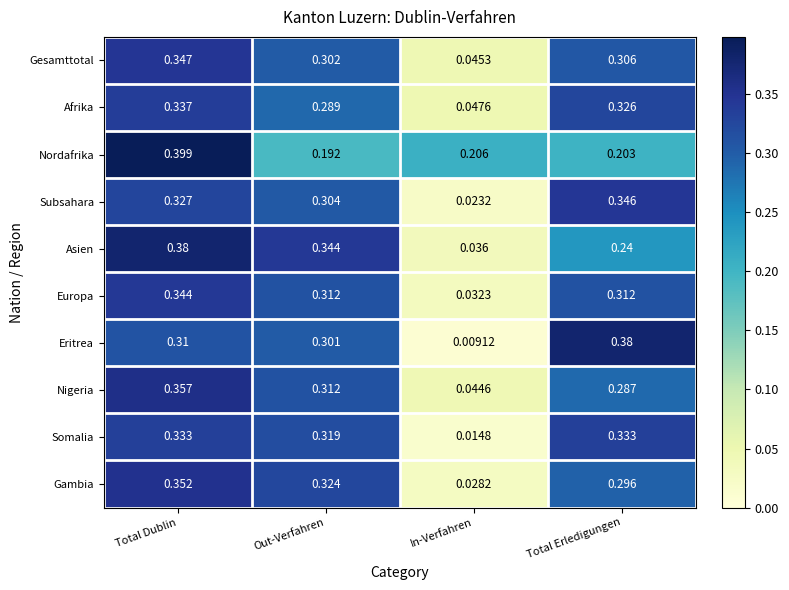

Rank the categories by Afrika value from highest to lowest.

Total Dublin, Total Erledigungen, Out-Verfahren, In-Verfahren